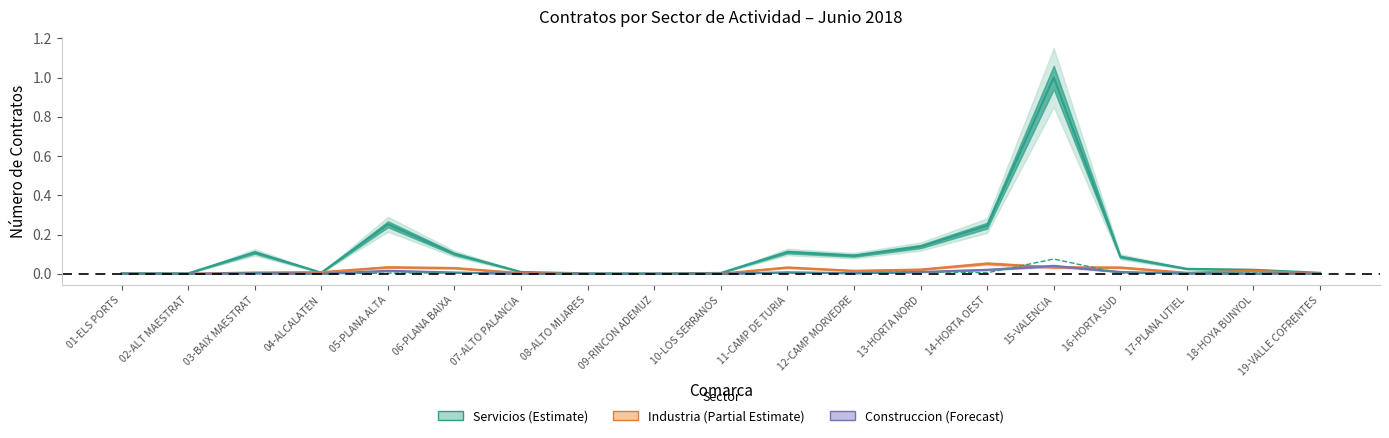

Is it true that Servicios equals 0.0 at 19-VALLE COFRENTES?

True